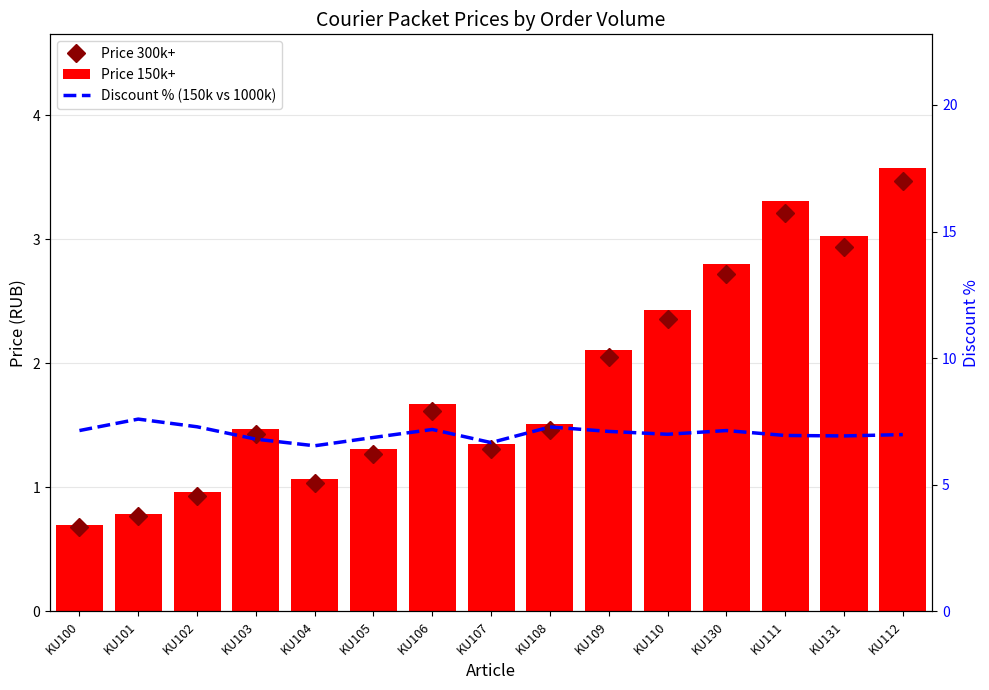

How many data points in Price 300k+ are above 1?

12